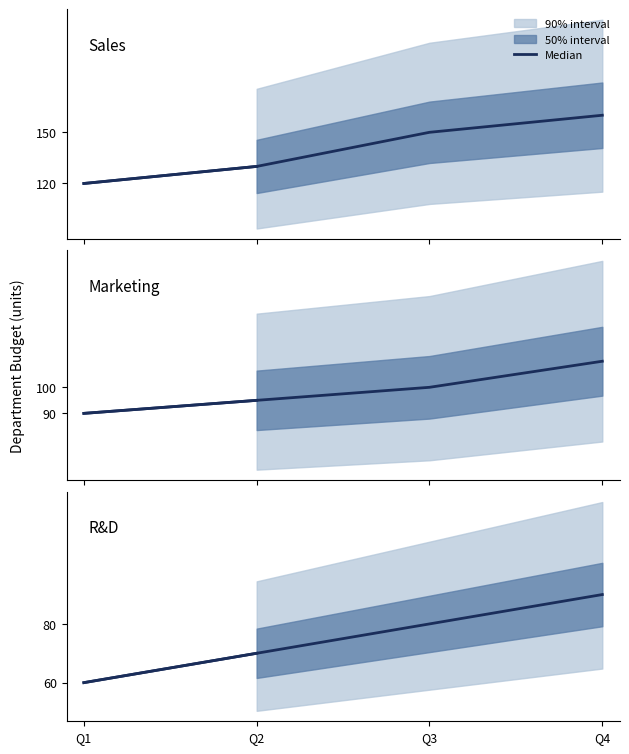

Is it true that the value at Q3 is 80?

True